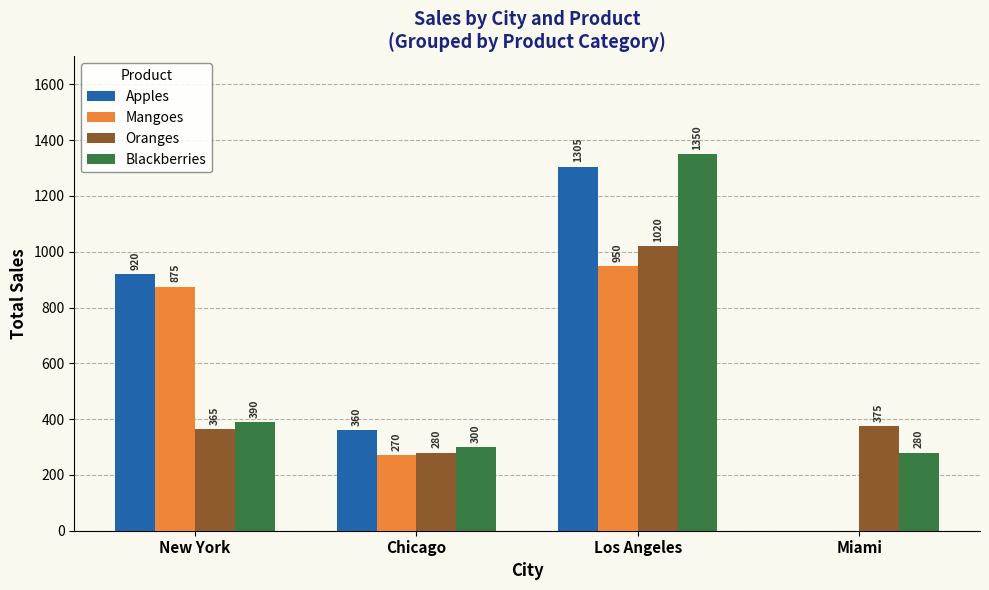

Reading right to left, transcribe all the data shown in this chart.

Apples: Miami=0	Los Angeles=1305	Chicago=360	New York=920
Mangoes: Miami=0	Los Angeles=950	Chicago=270	New York=875
Oranges: Miami=375	Los Angeles=1020	Chicago=280	New York=365
Blackberries: Miami=280	Los Angeles=1350	Chicago=300	New York=390